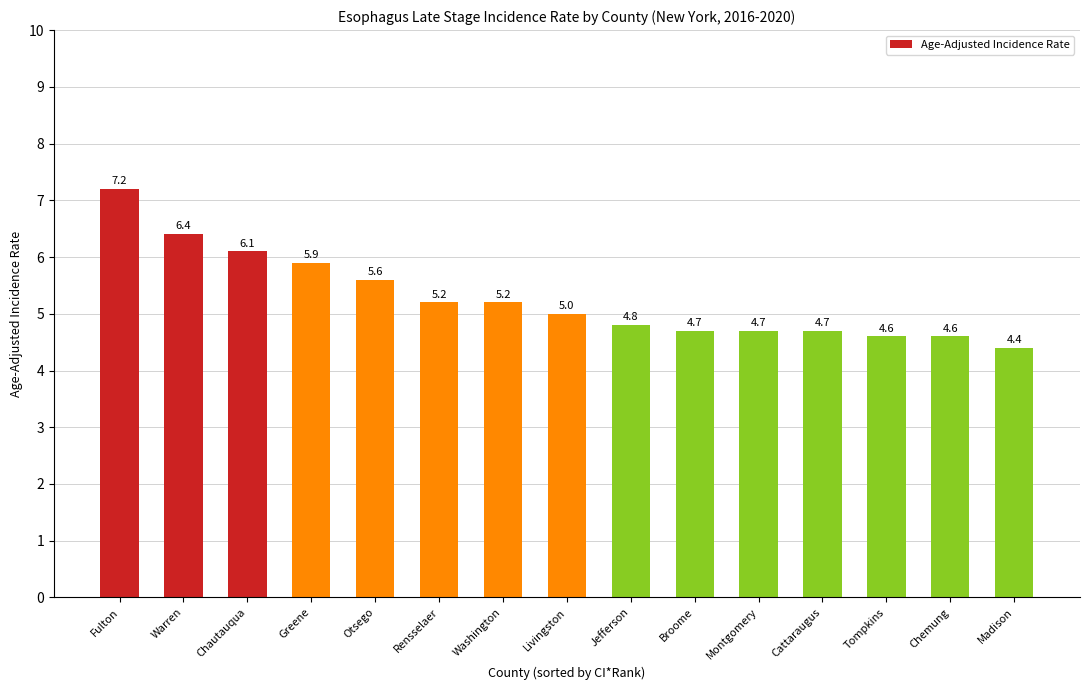

At which label does the data first exceed 5?

Fulton